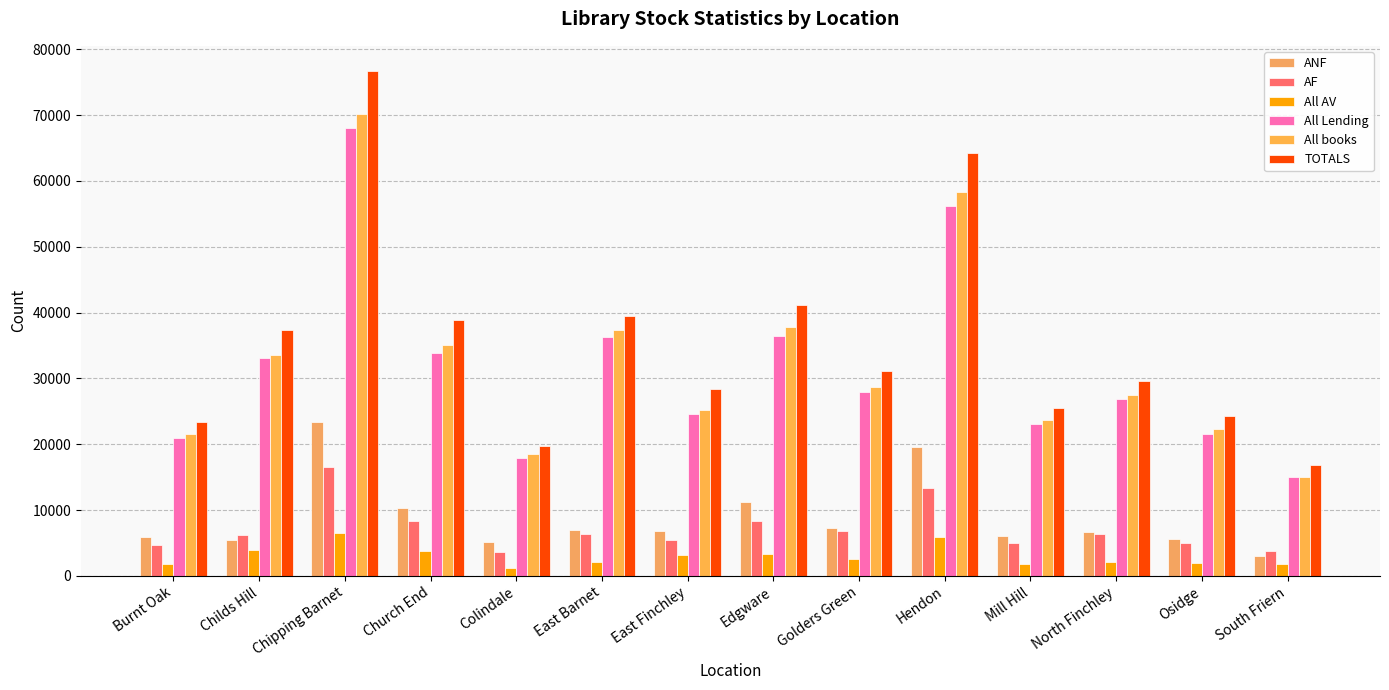

How many values in the All books series are below 28694?

7